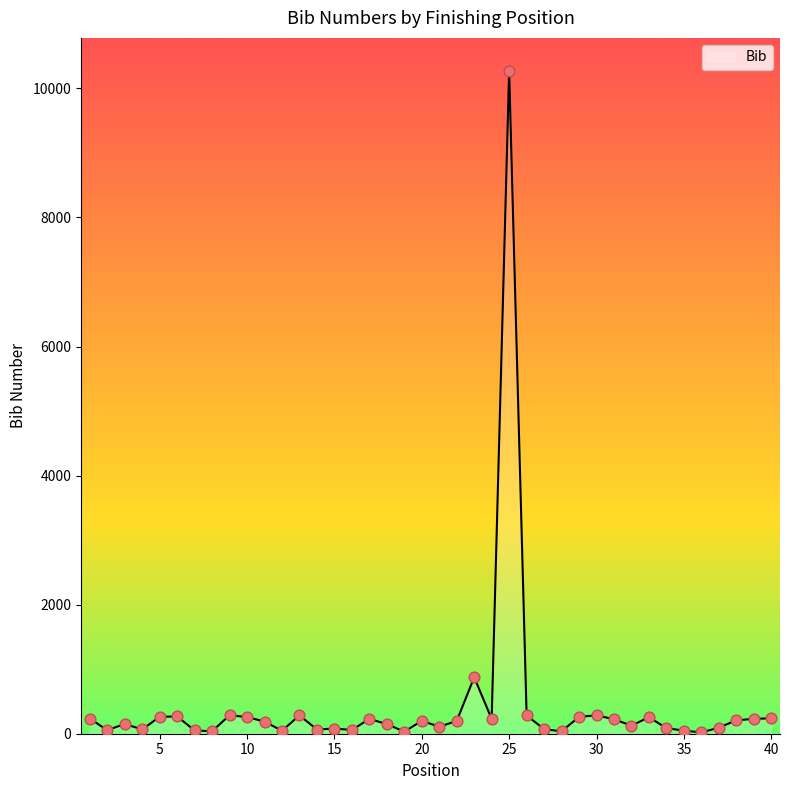

What is the difference between the maximum and minimum values?

10249